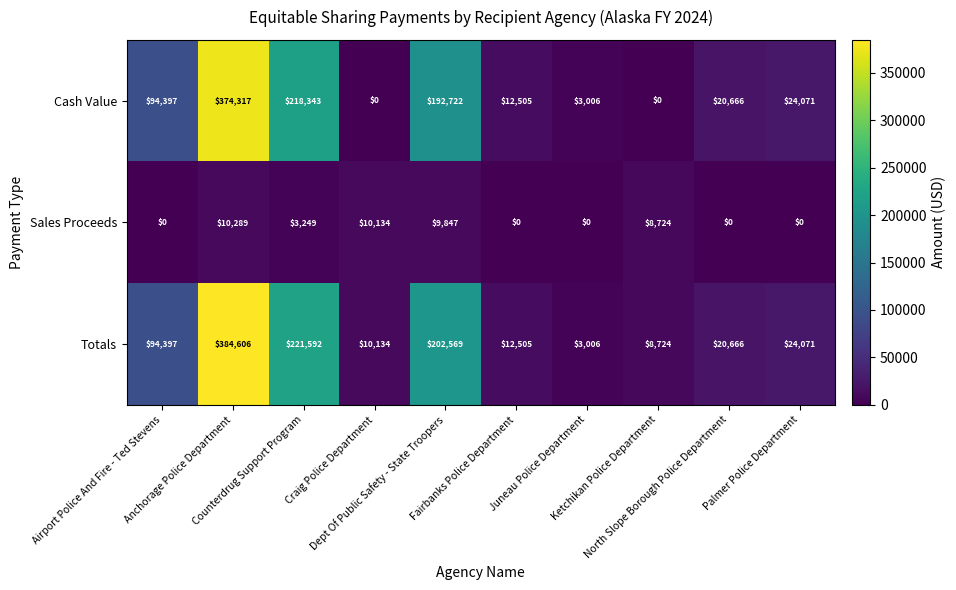

What is the greatest value displayed?

384606